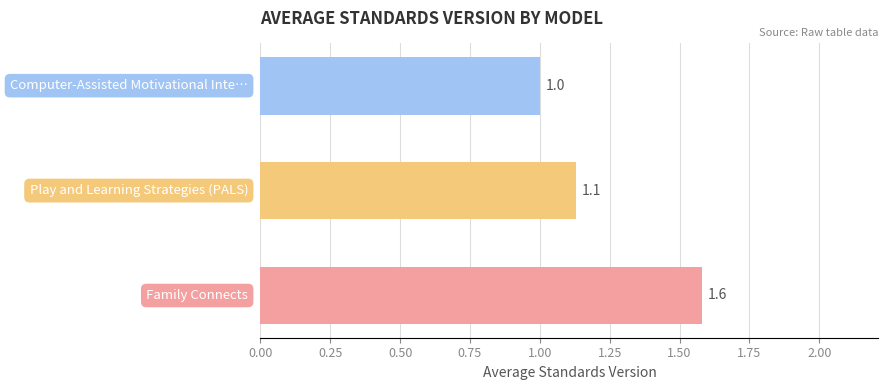

How many distinct data groups are displayed?

1